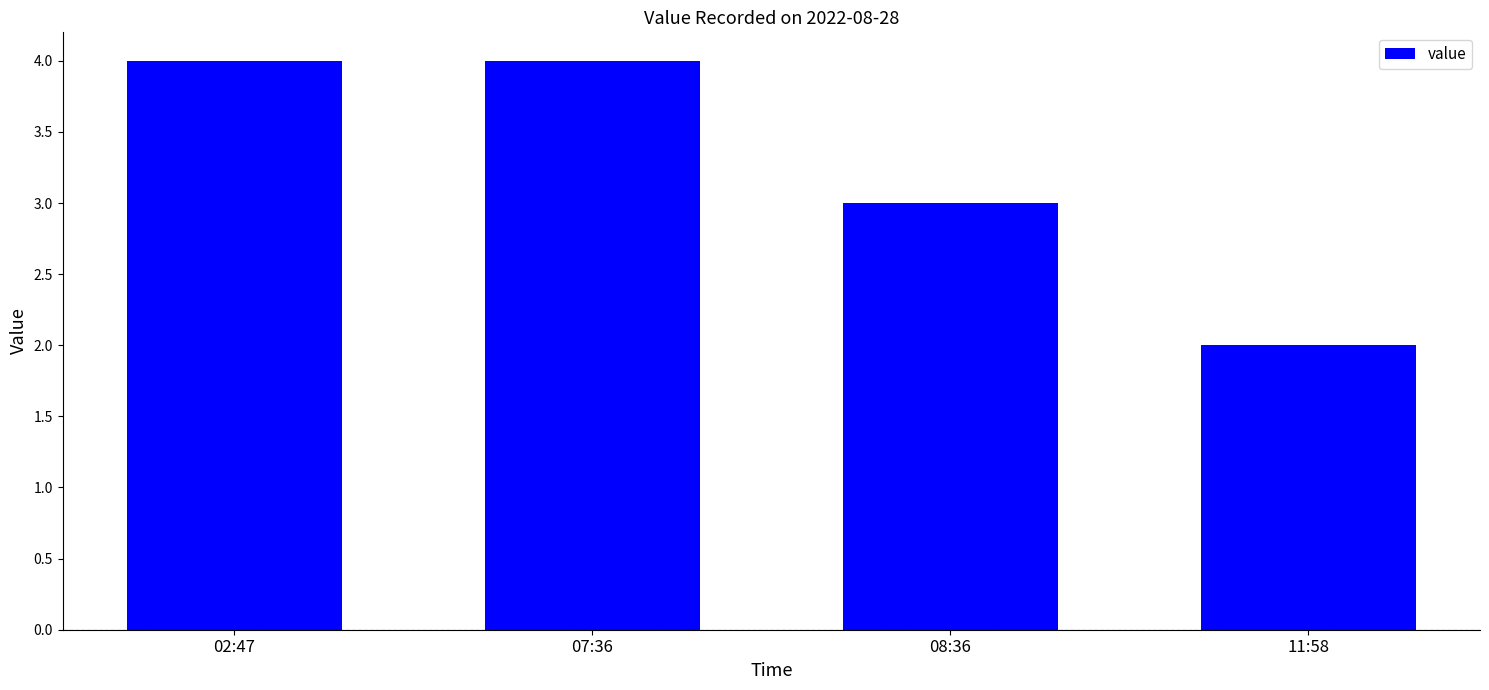

What is the label of the 2nd bar from the right?

08:36